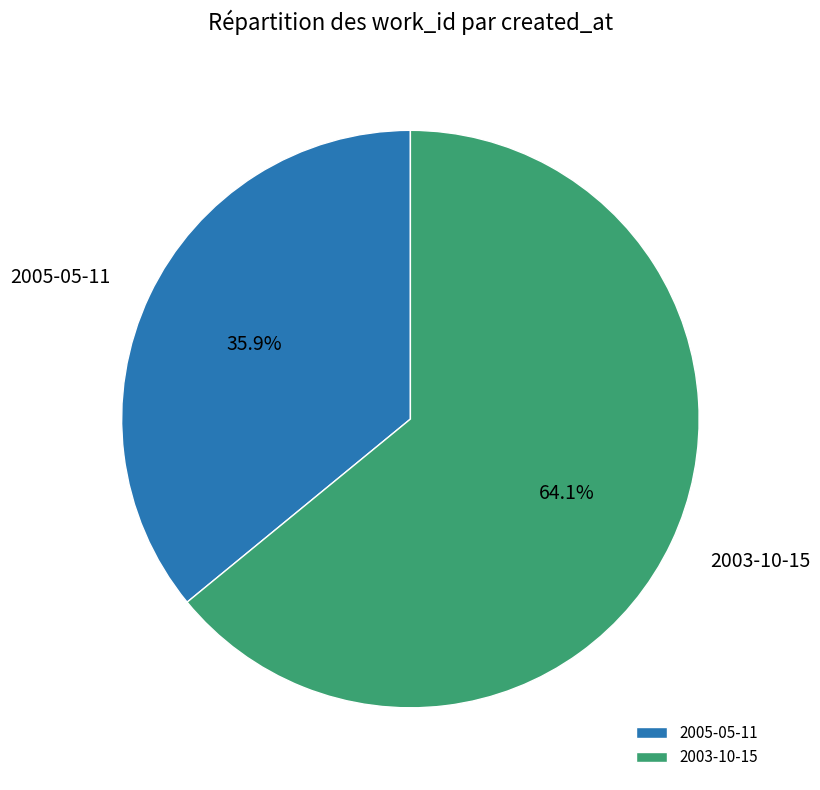

Combined, what portion of the pie is 2005-05-11 and 2003-10-15?

100.0%